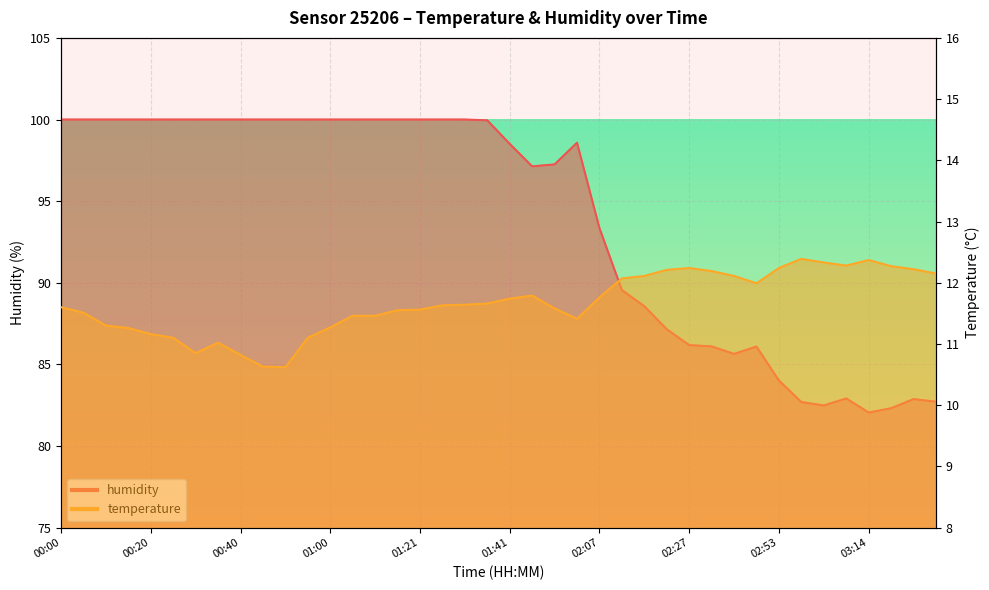

List the labels in order of humidity value, smallest first.

03:14, 03:19, 03:03, 02:58, 03:29, 03:24, 03:09, 02:53, 02:43, 02:48, 02:33, 02:27, 02:22, 02:17, 02:12, 02:07, 01:46, 01:56, 01:41, 02:02, 01:36, 00:00, 00:05, 00:10, 00:15, 00:20, 00:25, 00:30, 00:35, 00:40, 00:45, 00:50, 00:55, 01:00, 01:05, 01:10, 01:16, 01:21, 01:26, 01:31